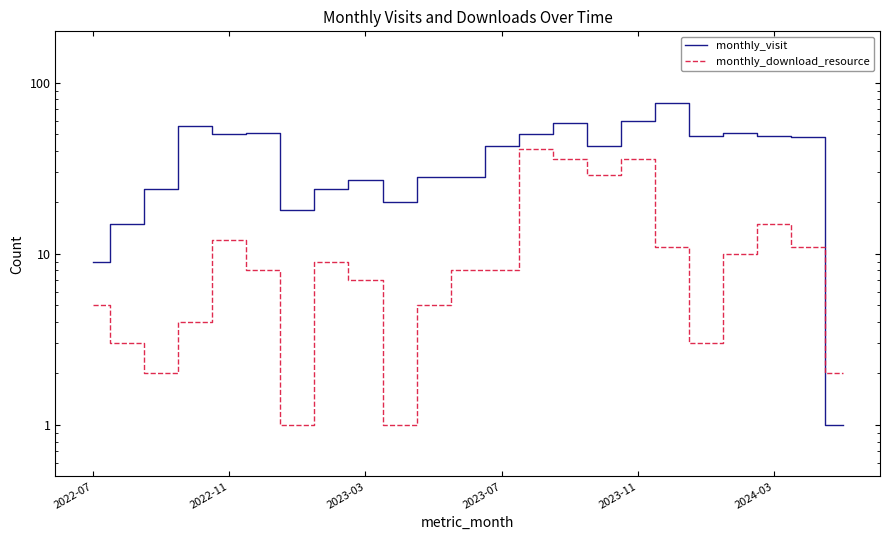

What is the difference between the monthly_visit values at 20 and 22?

48